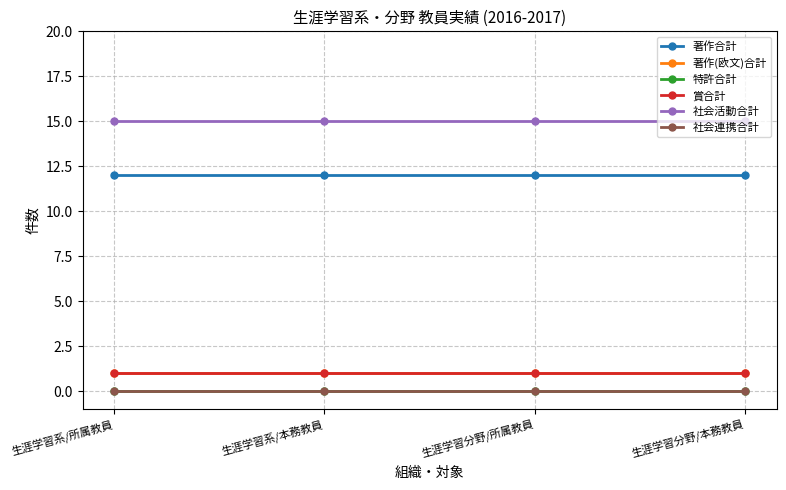

Which series has the largest total across all categories?

社会活動合計